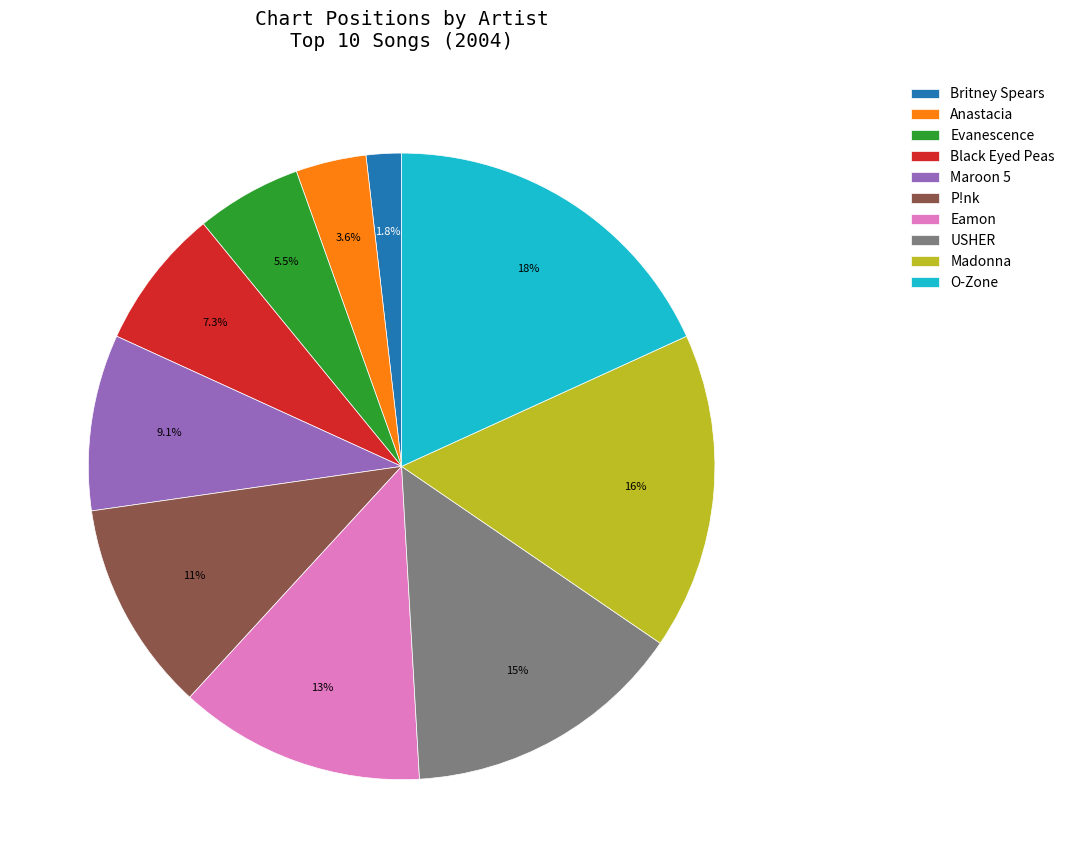

Combined, what portion of the pie is Maroon 5 and Eamon?

21.8%